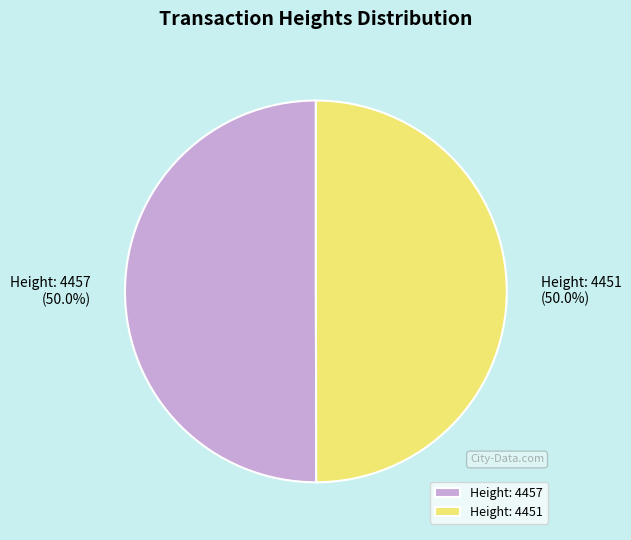

True or false: Height: 4451 accounts for 38% of the total.

False